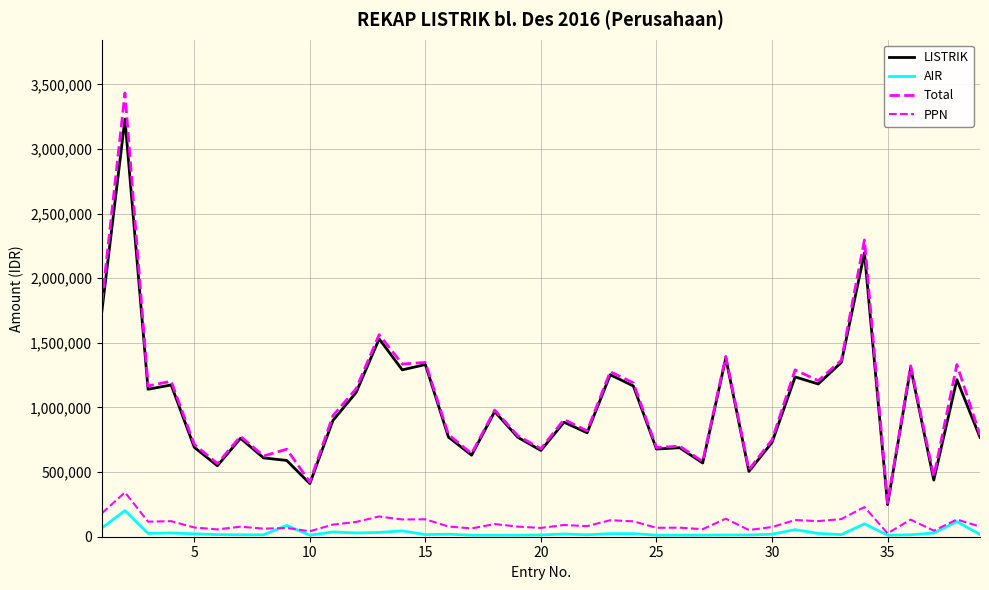

What is the minimum value shown in the chart?

12000